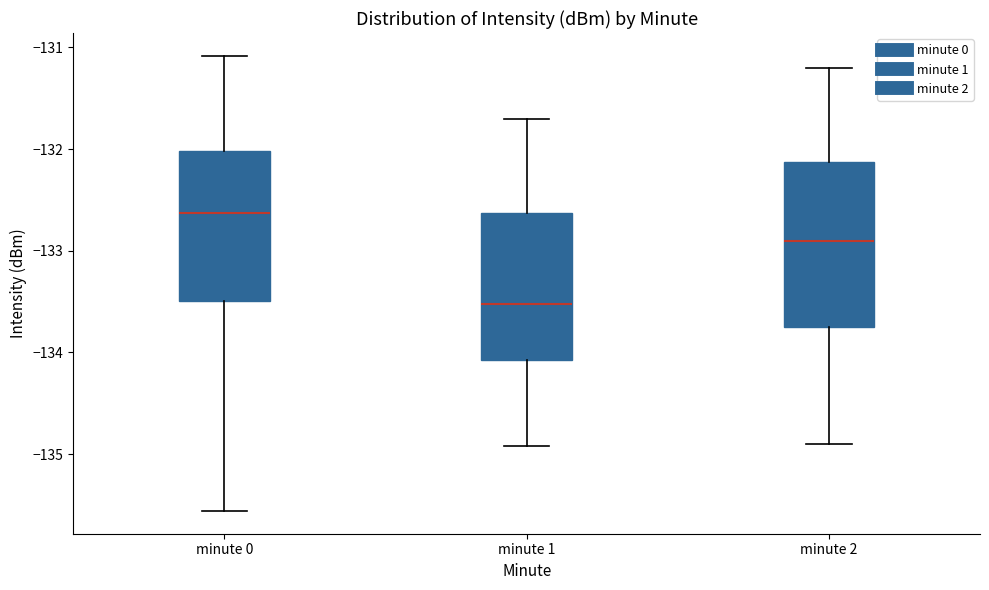

Where is the lower edge of the box for minute 0 on the y-axis? The values are not printed on the chart, so give them approximately, as read against the axis.

-133.5